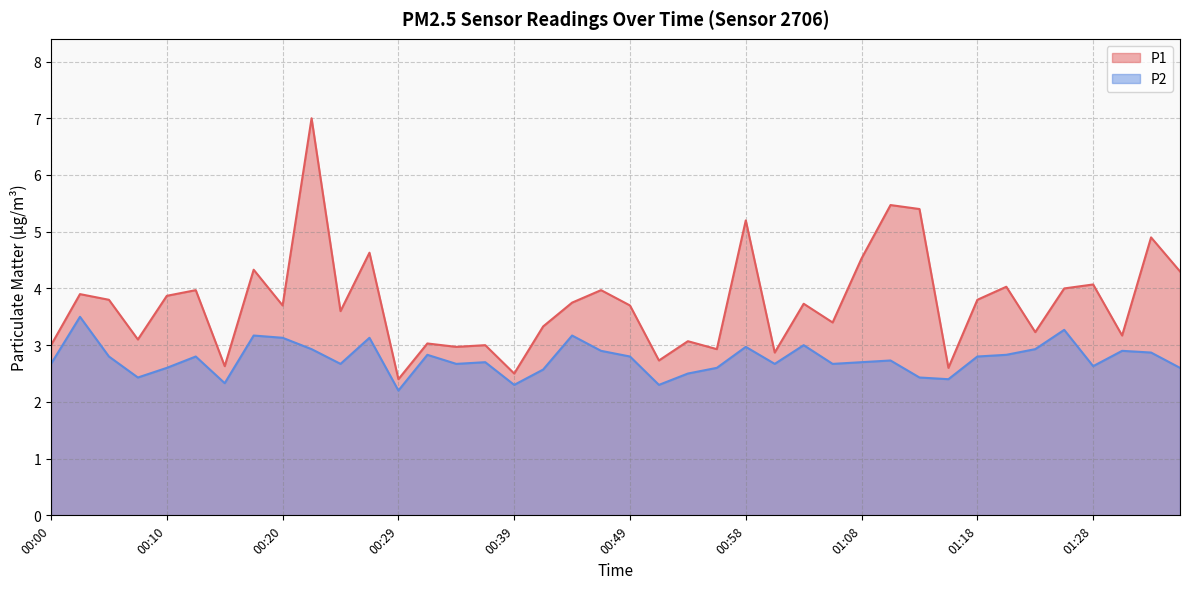

Where is P1 nearest to the value 4?

01:25